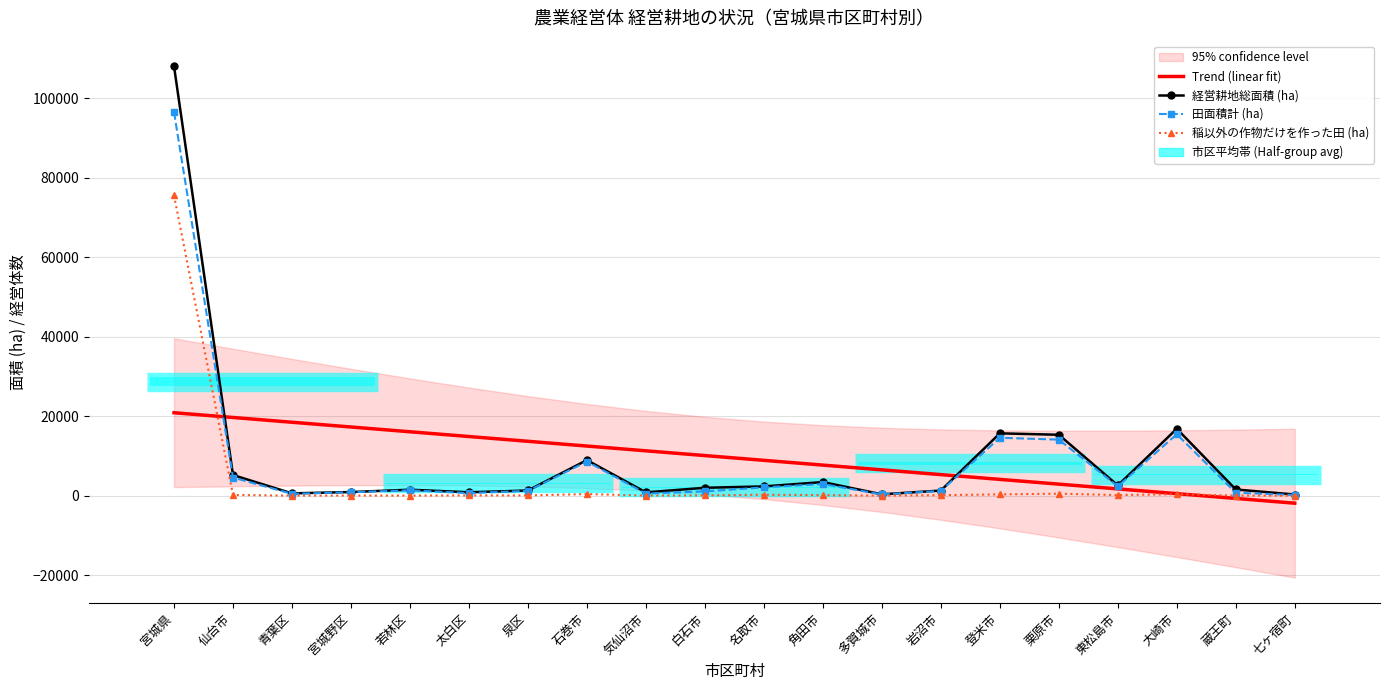

What is the label of the 16th bar from the right?

若林区